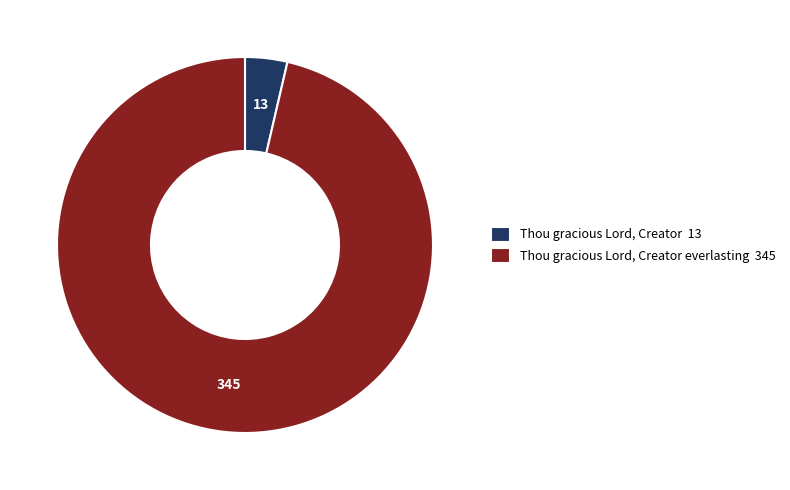

Which category accounts for the majority?

Thou gracious Lord, Creator everlasting 345